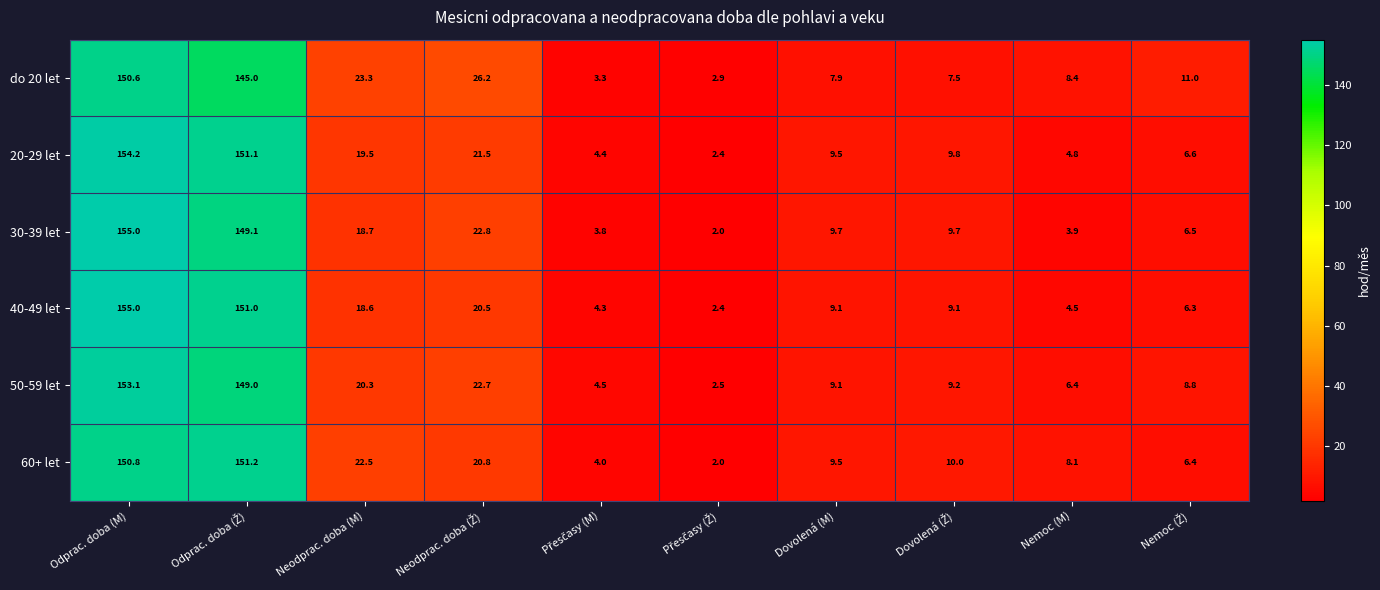

What is the sum of all 20-29 let values?

383.8